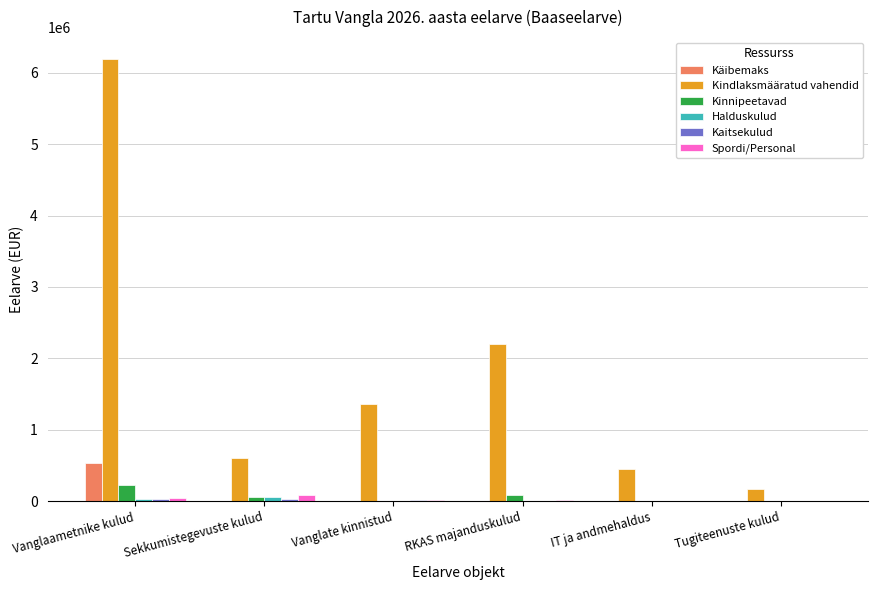

Where is Kindlaksmääratud vahendid nearest to the value 3181765?

RKAS majanduskulud